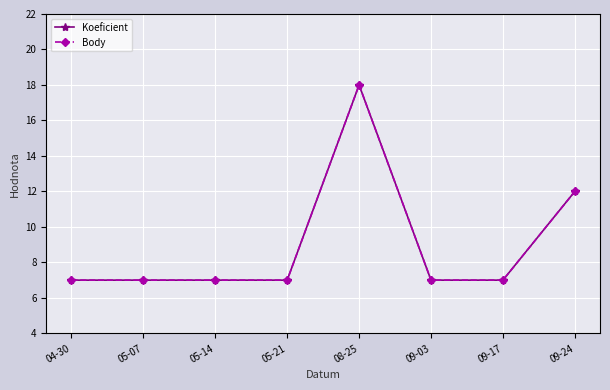

What is the highest value of the Koeficient series?

18